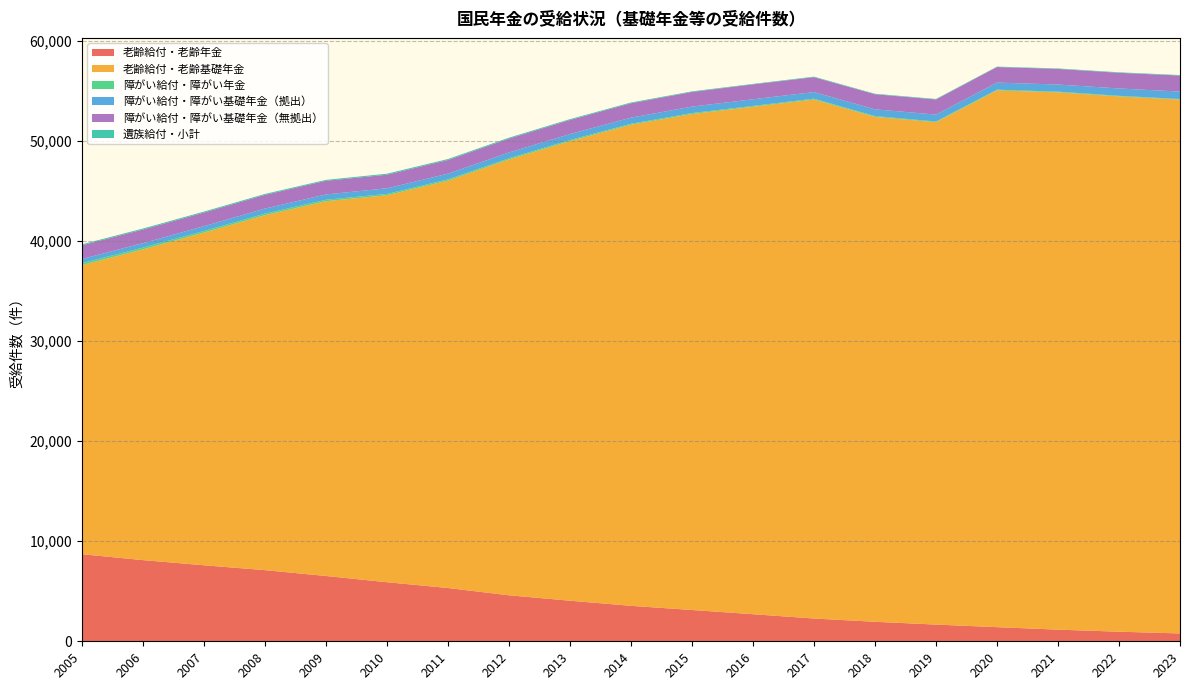

Reading left to right, list all the values displayed in this chart.

老齢給付・老齢年金: 2005=8704	2006=8115	2007=7599	2008=7112	2009=6528	2010=5905	2011=5327	2012=4599	2013=4057	2014=3544	2015=3129	2016=2707	2017=2277	2018=1950	2019=1671	2020=1411	2021=1164	2022=958	2023=786
老齢給付・老齢基礎年金: 2005=28906	2006=31069	2007=33258	2008=35484	2009=37466	2010=38684	2011=40724	2012=43571	2013=45944	2014=48095	2015=49584	2016=50731	2017=51884	2018=50478	2019=50223	2020=53666	2021=53719	2022=53514	2023=53369
障がい給付・障がい年金: 2005=186	2006=172	2007=161	2008=157	2009=147	2010=135	2011=127	2012=117	2013=110	2014=99	2015=94	2016=85	2017=83	2018=77	2019=70	2020=68	2021=64	2022=61	2023=57
障がい給付・障がい基礎年金（拠出）: 2005=420	2006=446	2007=480	2008=505	2009=532	2010=561	2011=570	2012=578	2013=595	2014=610	2015=643	2016=663	2017=662	2018=676	2019=689	2020=709	2021=713	2022=732	2023=744
障がい給付・障がい基礎年金（無拠出）: 2005=1371	2006=1360	2007=1362	2008=1371	2009=1365	2010=1359	2011=1364	2012=1387	2013=1410	2014=1440	2015=1466	2016=1489	2017=1487	2018=1509	2019=1515	2020=1553	2021=1561	2022=1566	2023=1601
遺族給付・小計: 2005=95	2006=100	2007=96	2008=92	2009=89	2010=100	2011=98	2012=92	2013=84	2014=75	2015=60	2016=48	2017=55	2018=48	2019=49	2020=43	2021=46	2022=51	2023=50